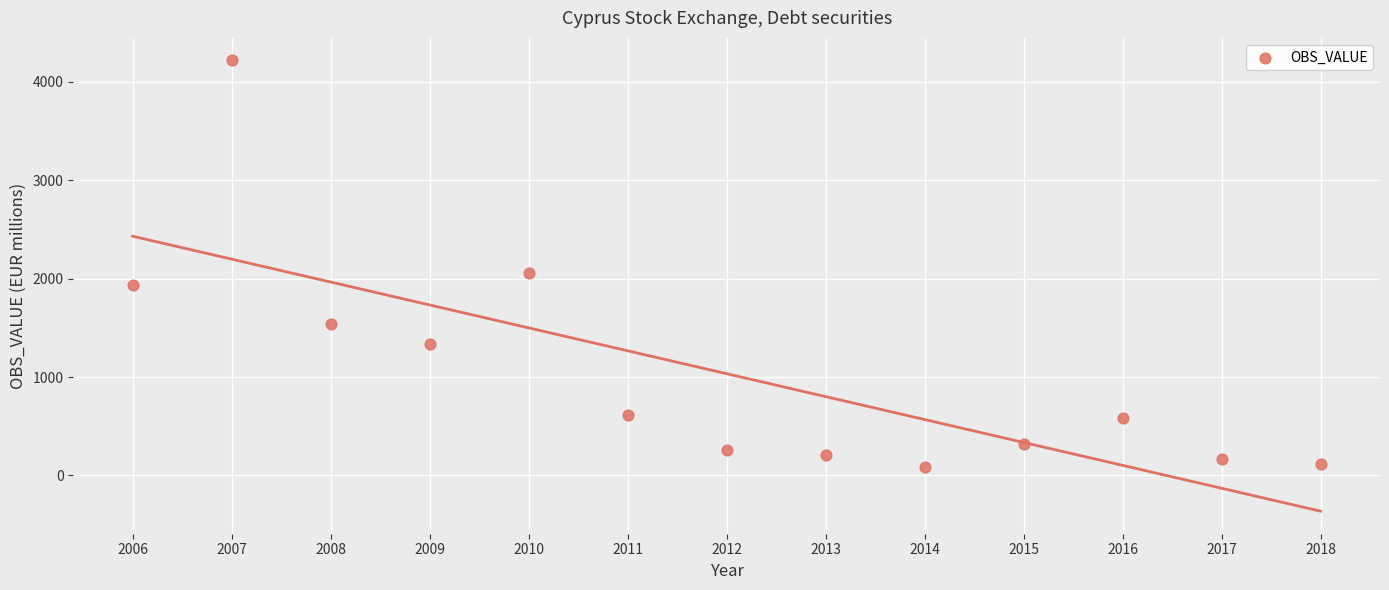

What Y value in the scatter plot is closest to 2152?

2063.1